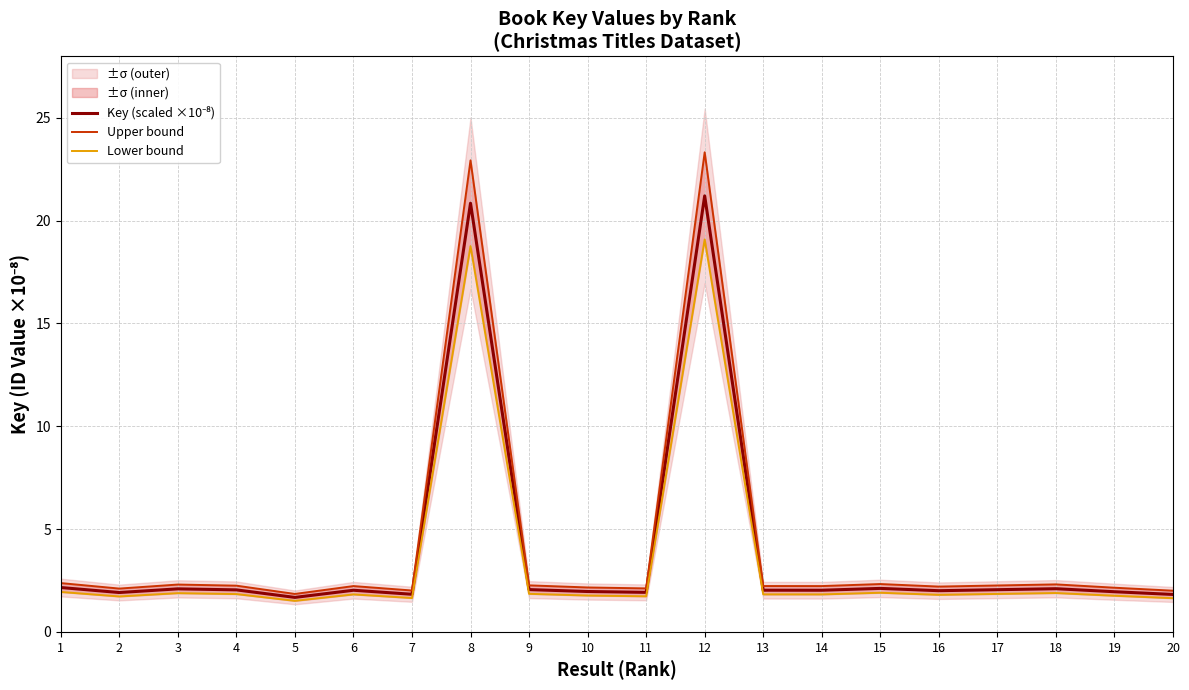

True or false: Key (scaled ×10⁻⁸) has a value of 3.4 at 13.

False